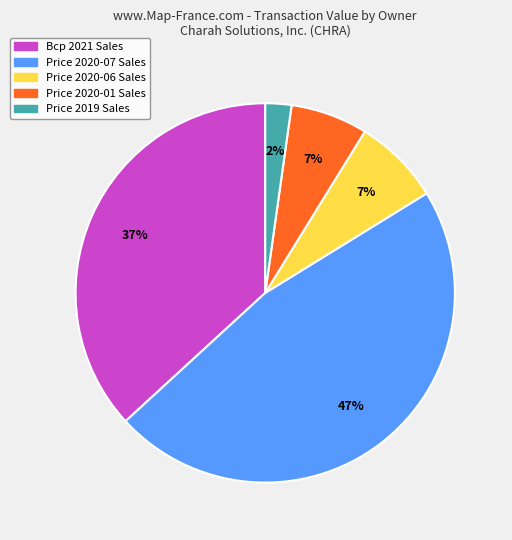

Does any single category account for the majority?

No